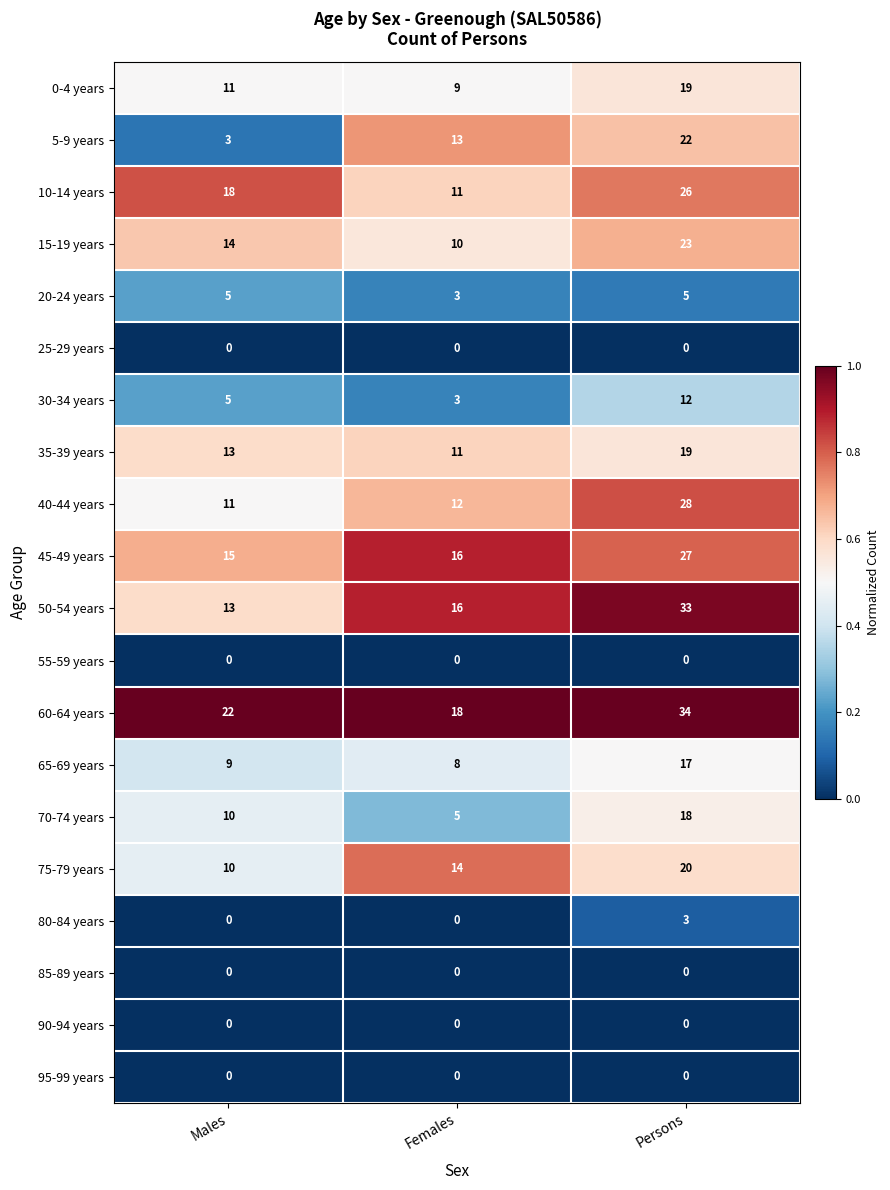

Rank the categories by 50-54 years value from highest to lowest.

Persons, Females, Males